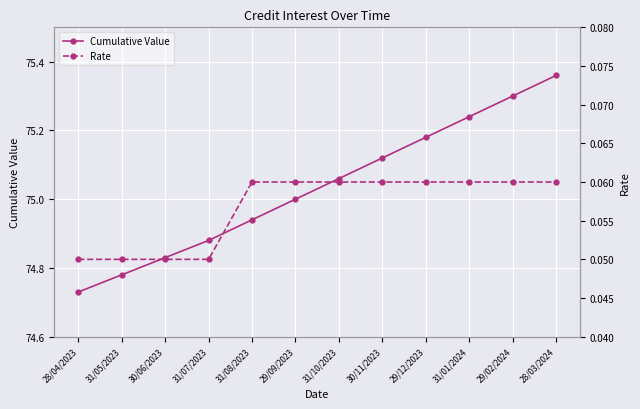

Rank the categories by Cumulative Value value from lowest to highest.

28/04/2023, 31/05/2023, 30/06/2023, 31/07/2023, 31/08/2023, 29/09/2023, 31/10/2023, 30/11/2023, 29/12/2023, 31/01/2024, 29/02/2024, 28/03/2024